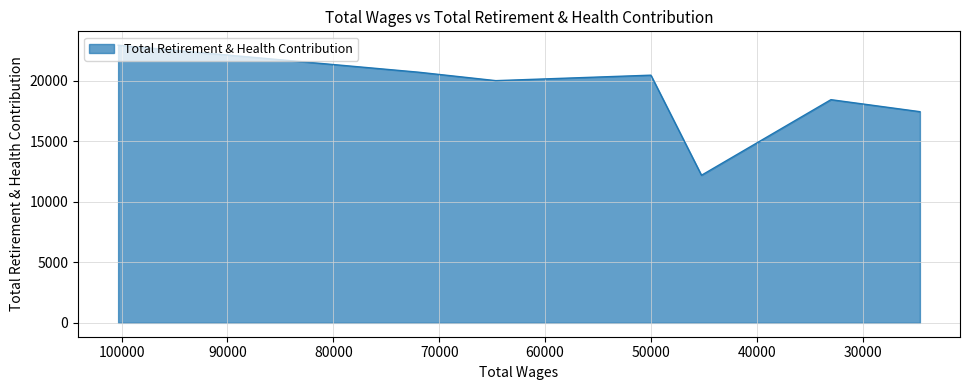

The chart shows a value of 7390 at 50008. True or false?

False